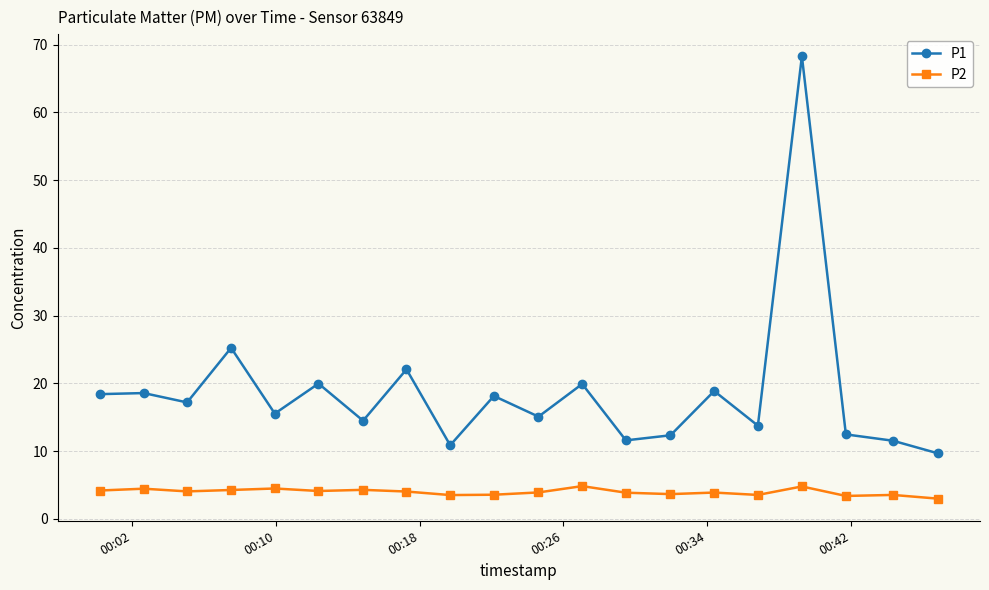

What is the minimum value for P2?

3.0